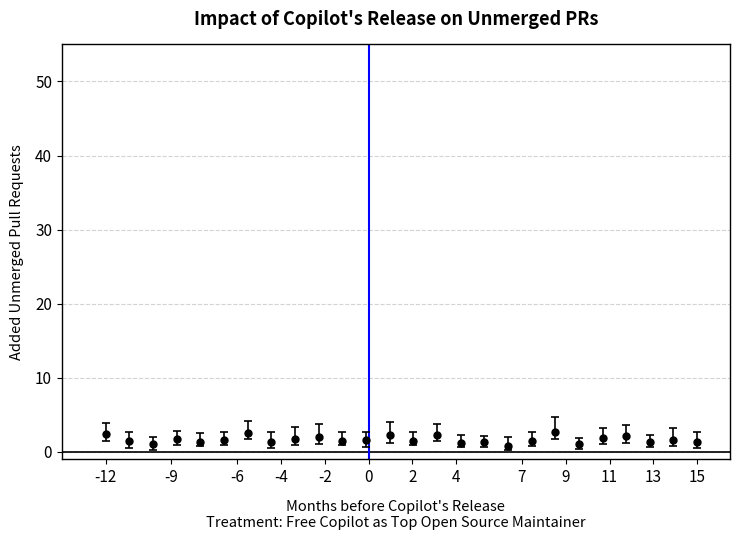

What is the value of the 4th point from the left?

1.7